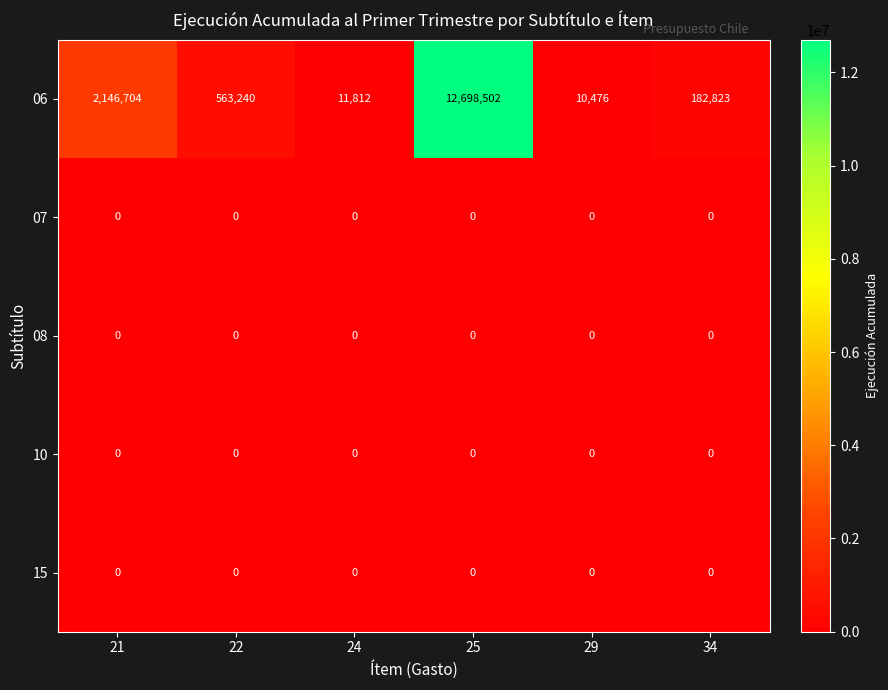

True or false: 07 has a value of 0 at 24.

True